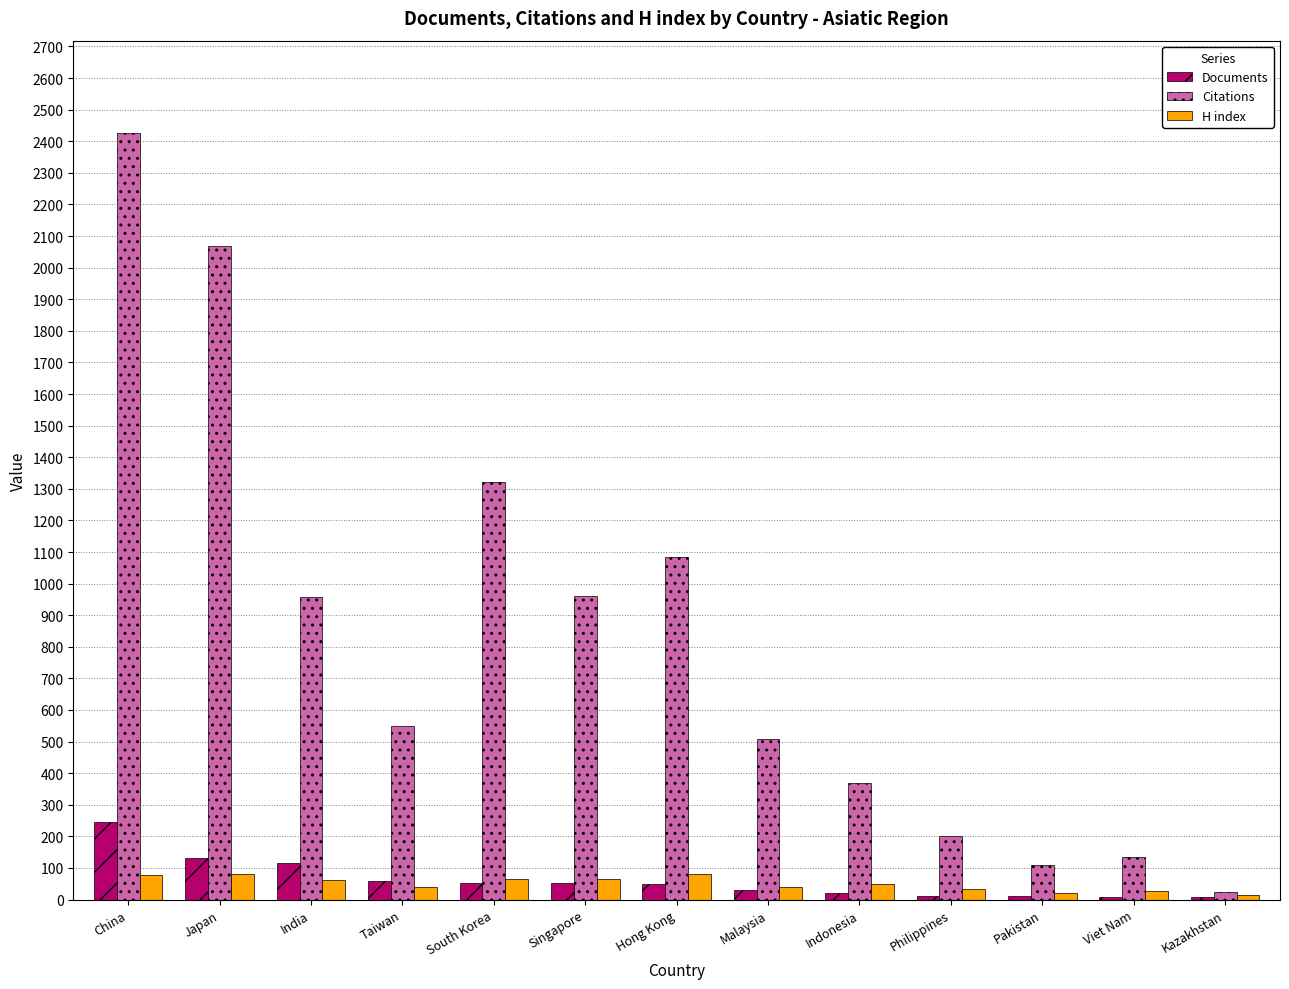

Is it true that Documents equals 7 at Kazakhstan?

True